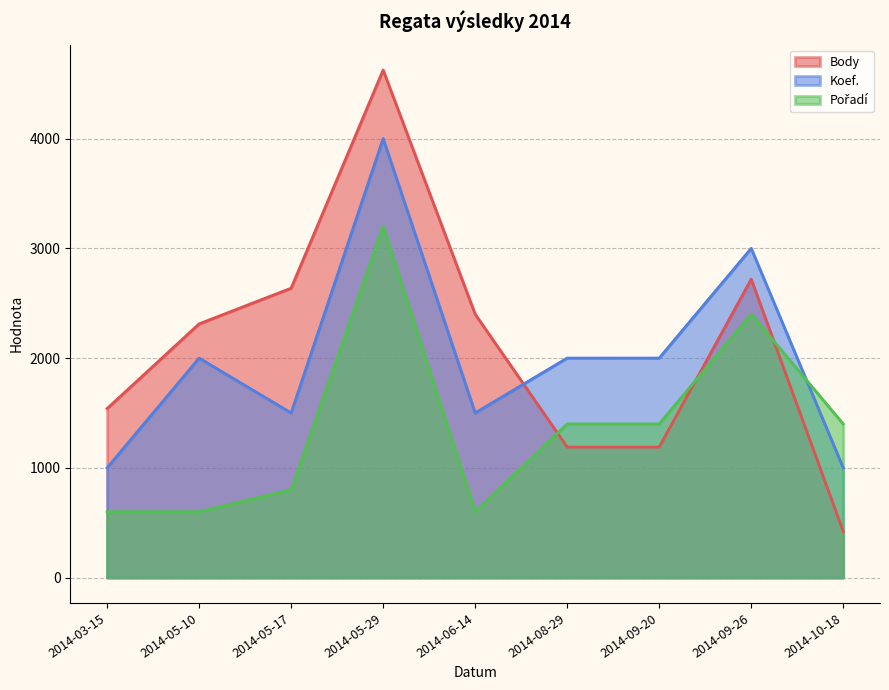

Which series has the largest total across all categories?

Body